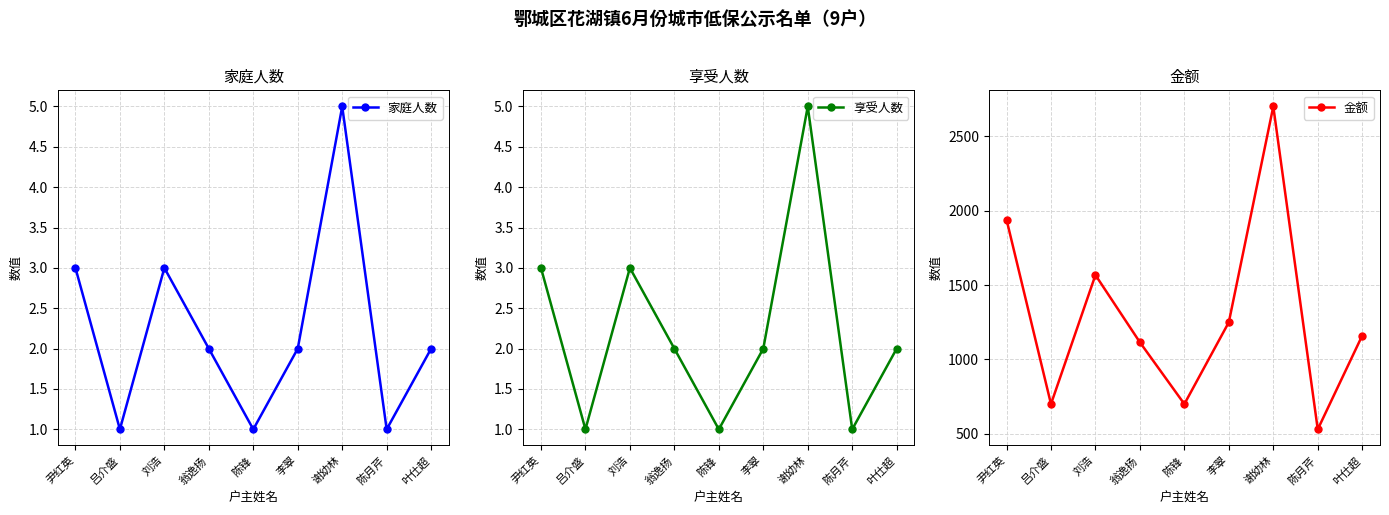

What is the difference between the highest and lowest values at 刘浩?

1564